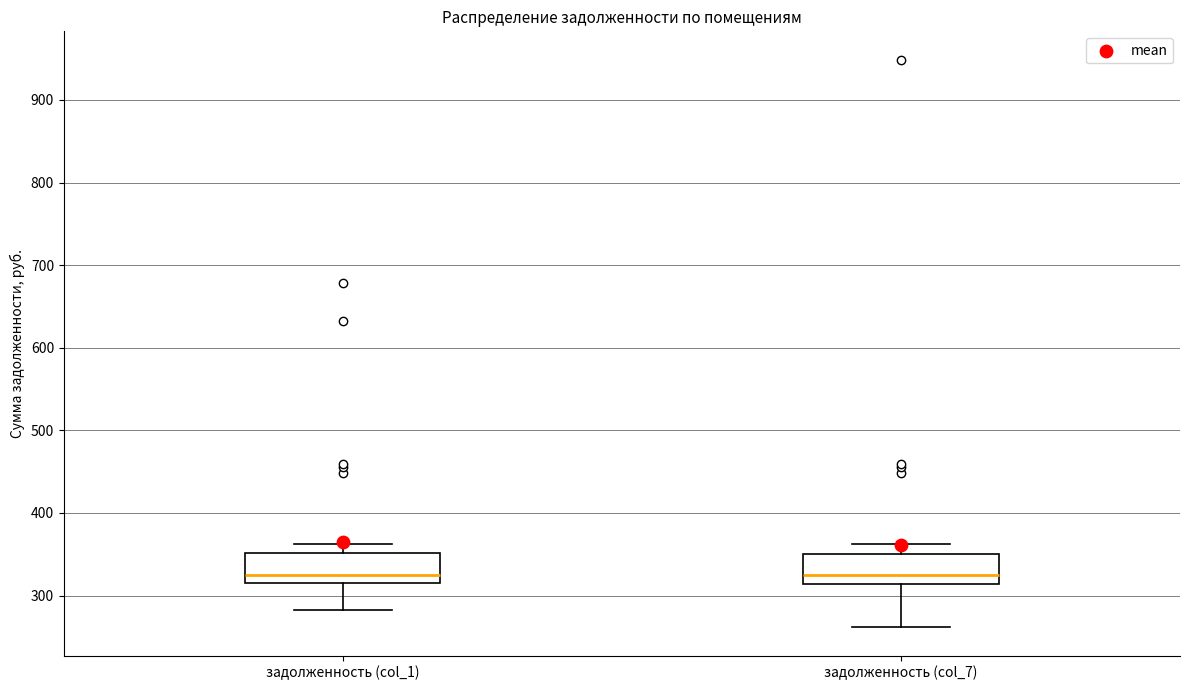

Reading left to right, read every box against the y-axis: the position of its median line, the range the box covers, and the ends of its whiskers. The values are not printed on the chart, so give them approximately, as read against the axis.

задолженность (col_1): median 330, box 310 to 350, whiskers 280 to 360
задолженность (col_7): median 330, box 310 to 350, whiskers 260 to 360